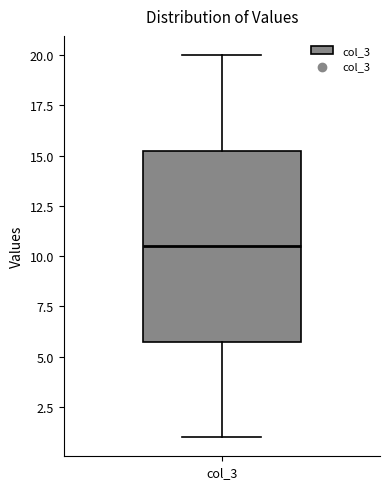

Where does the lower whisker of the box for col_3 end on the y-axis? The values are not printed on the chart, so give them approximately, as read against the axis.

1.0